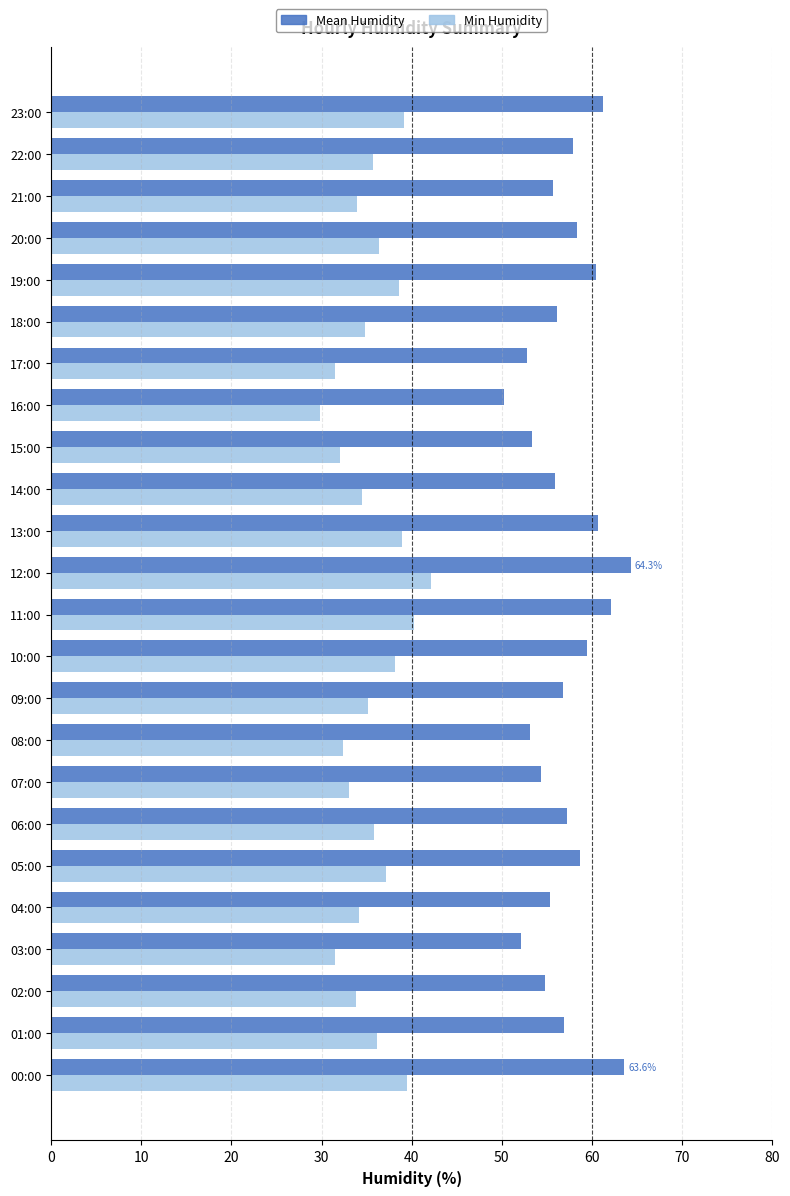

List the series in order of their overall mean, highest first.

Mean Humidity, Min Humidity